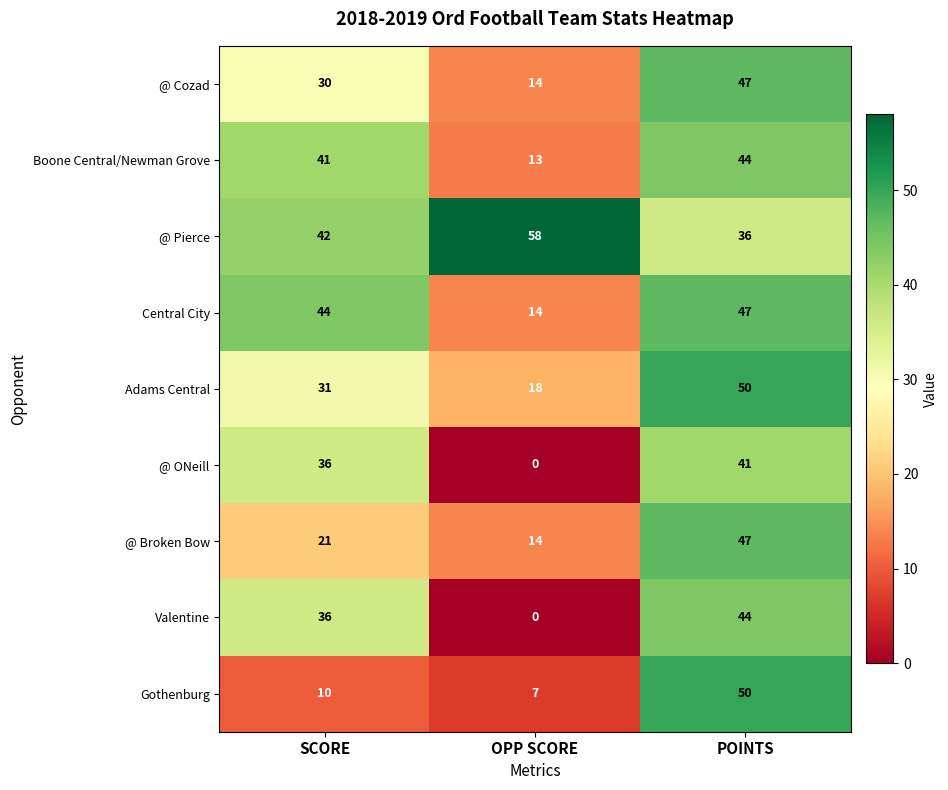

Which series has the widest spread of values?

Valentine